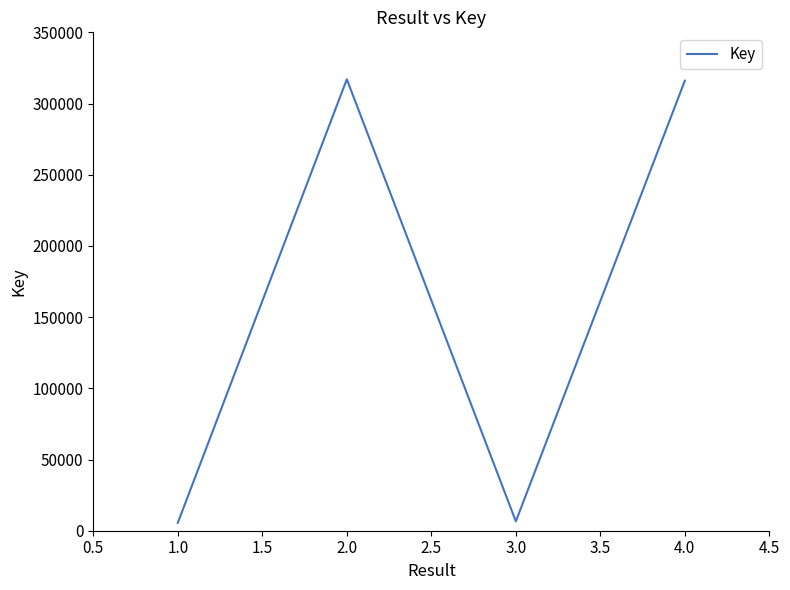

Where is the first local minimum?

3.0